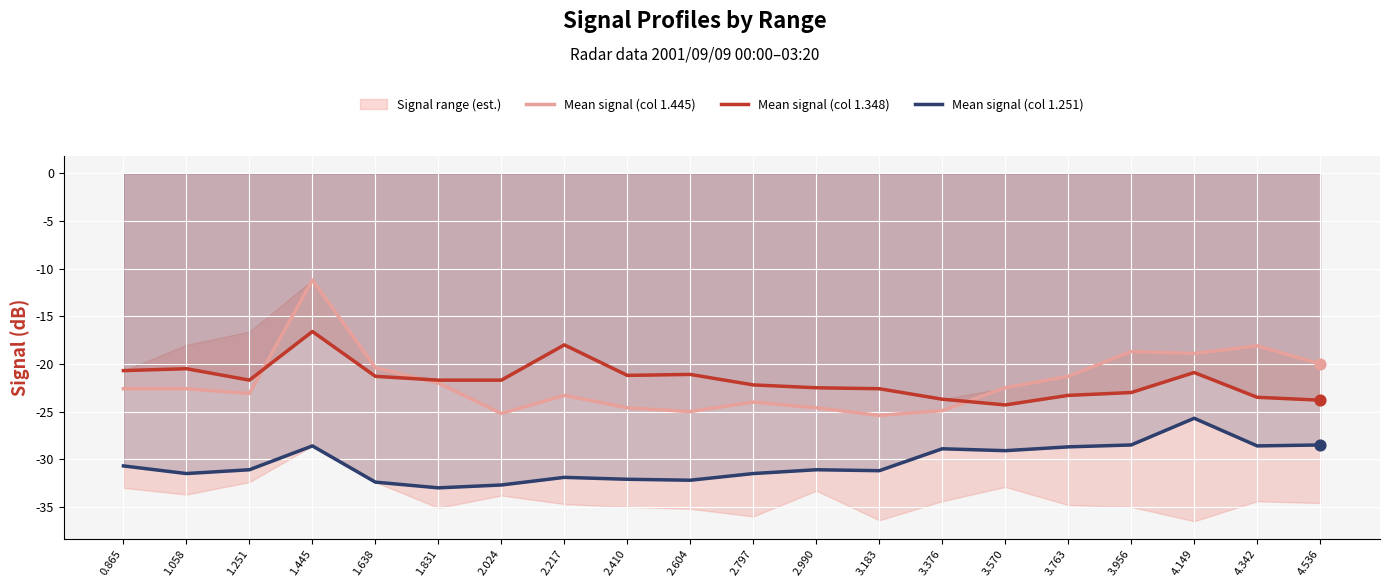

Which series has the largest total across all categories?

Mean signal (col 1.348)